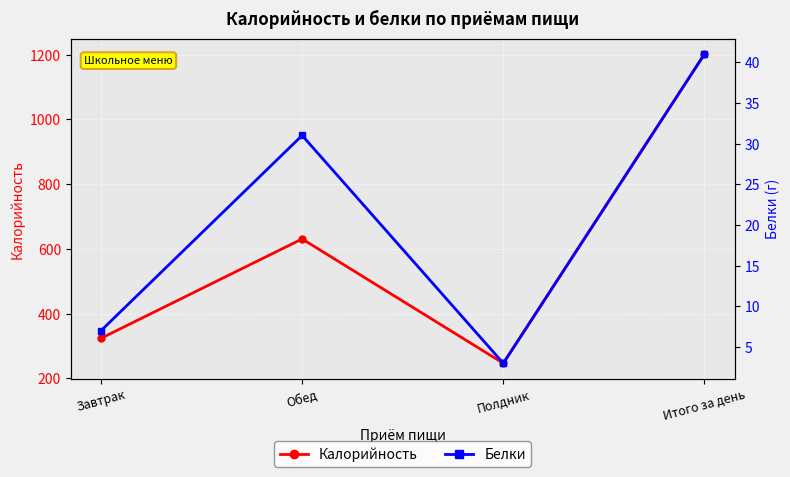

What is the label of the 1st point from the left?

Завтрак